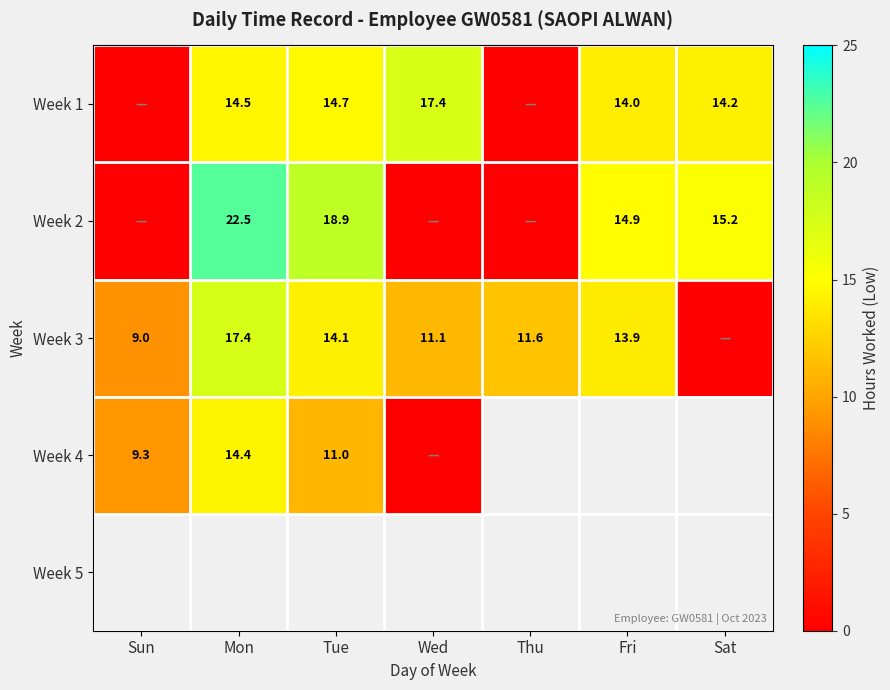

Is it true that Week 2 equals 40.5 at Mon?

False